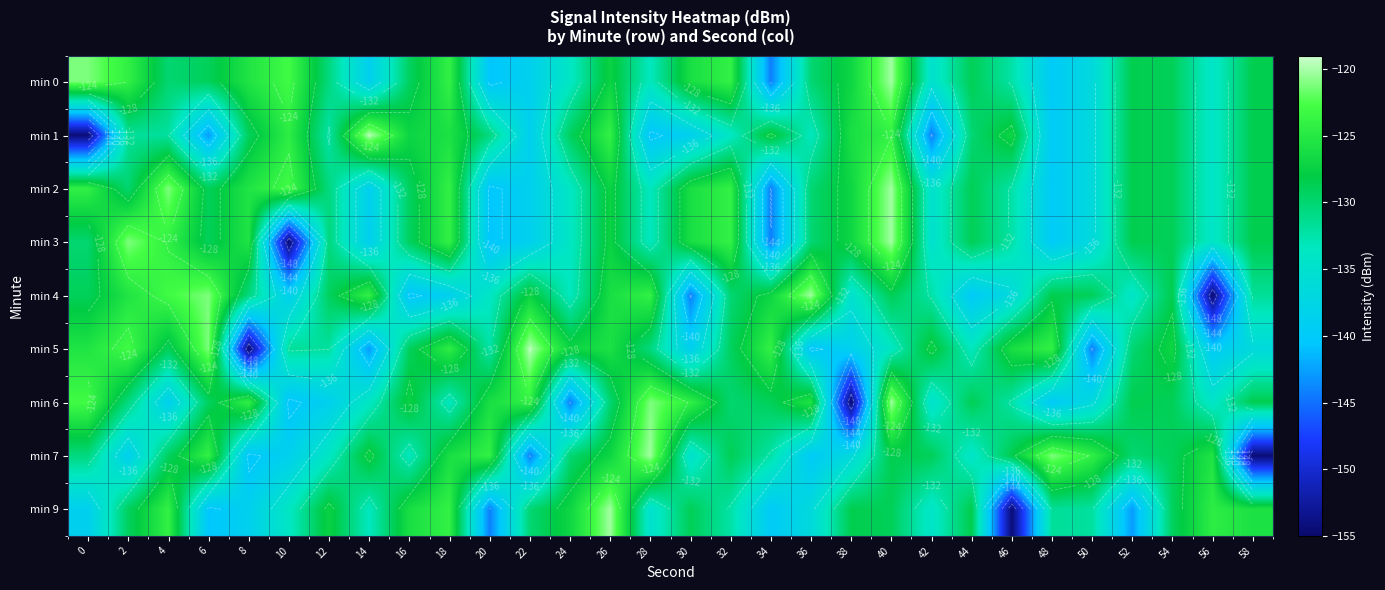

What is the minimum value shown in the chart?

-154.5